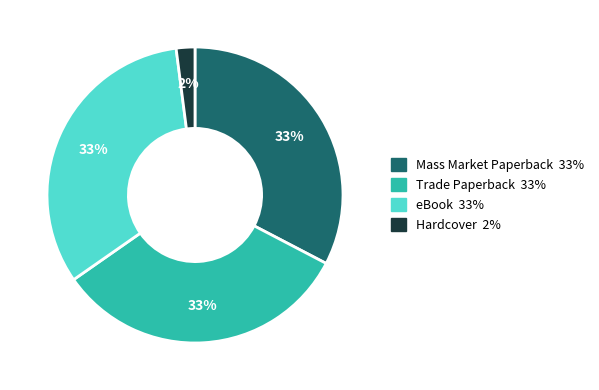

To the nearest percent, what is the average slice percentage?

25%